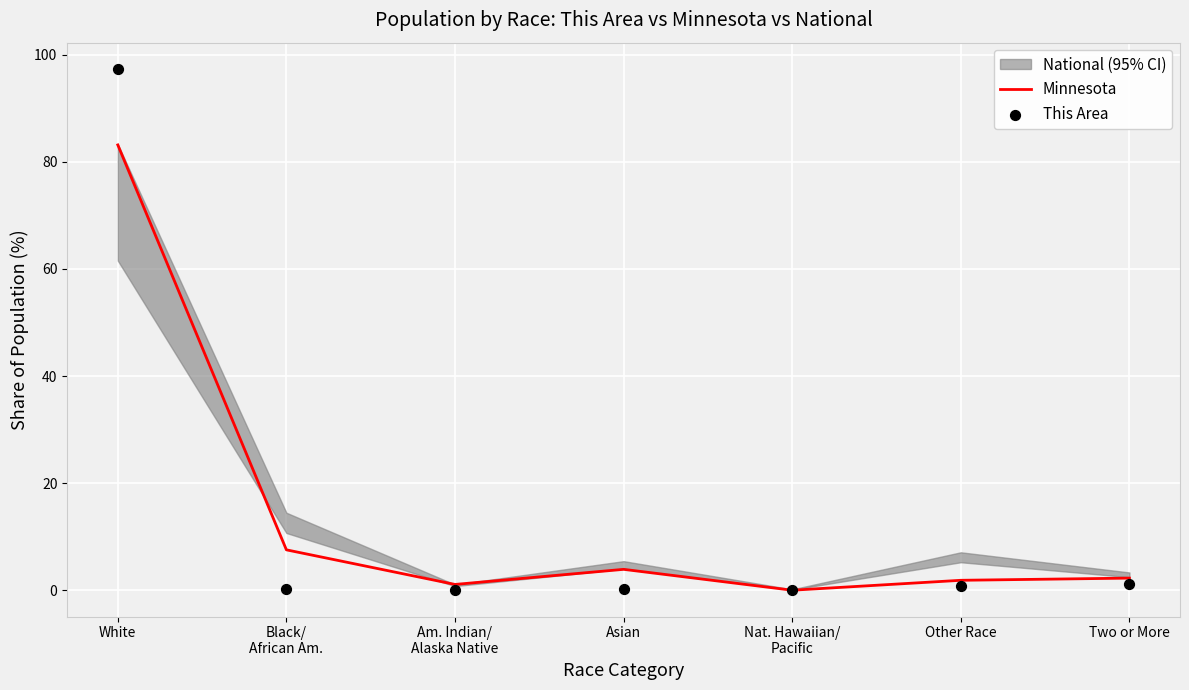

Which series reaches the maximum Y coordinate?

This Area